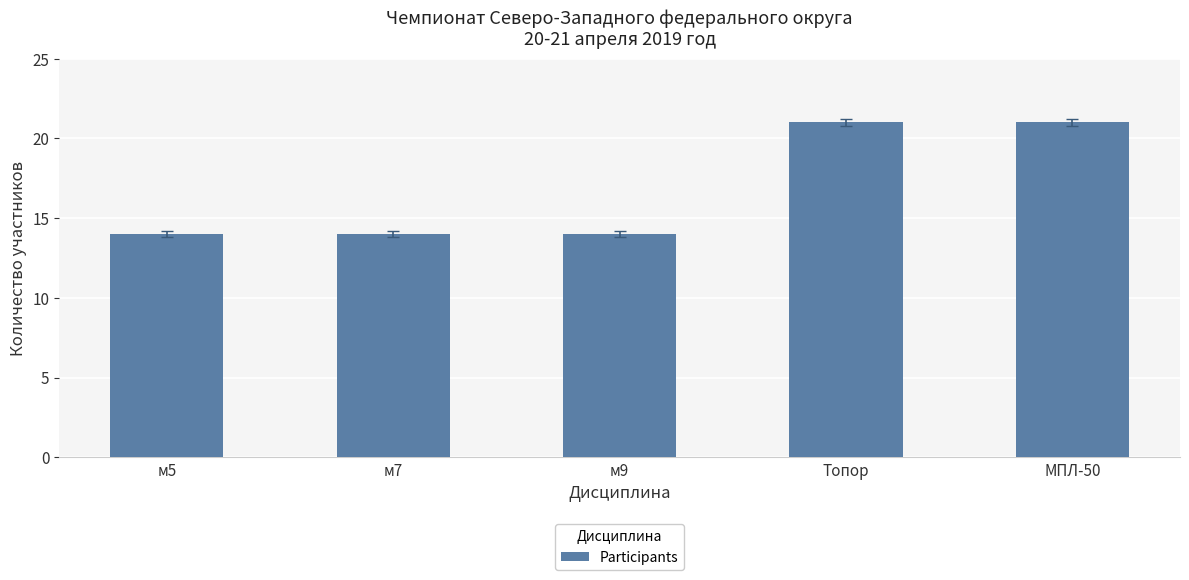

Is it true that the value at Топор is 21?

True